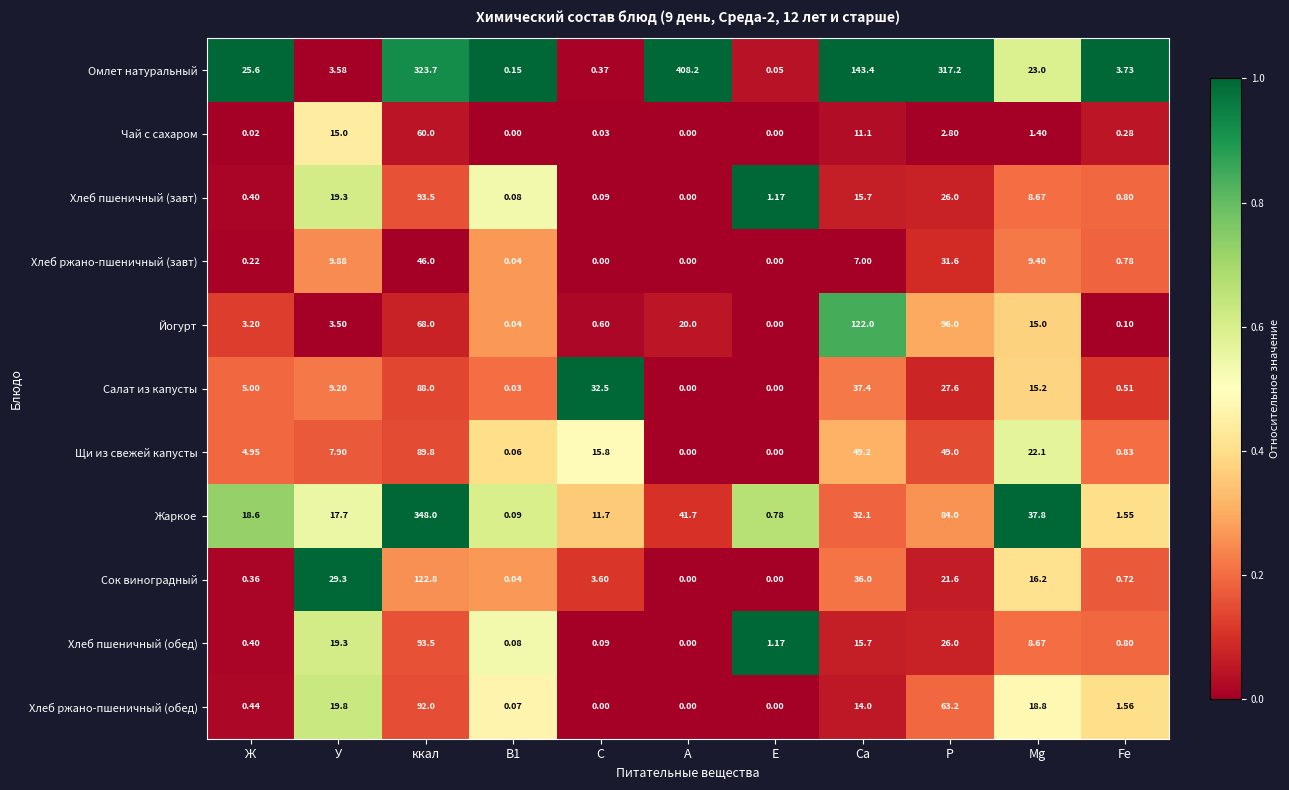

Which label corresponds to the largest value in the chart?

А